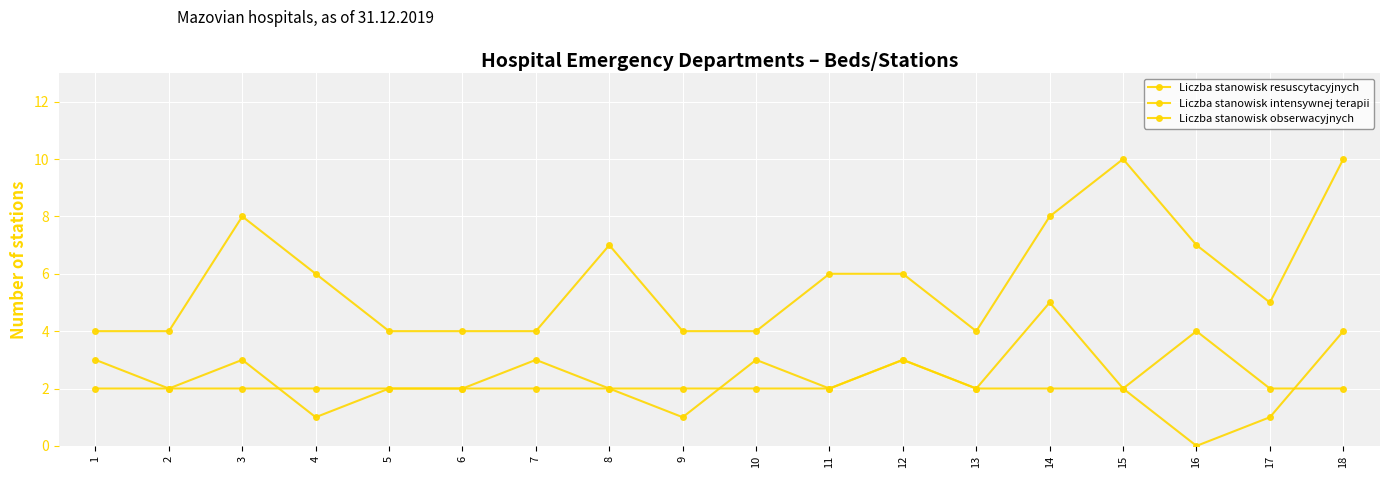

How many lines are shown in the chart?

3